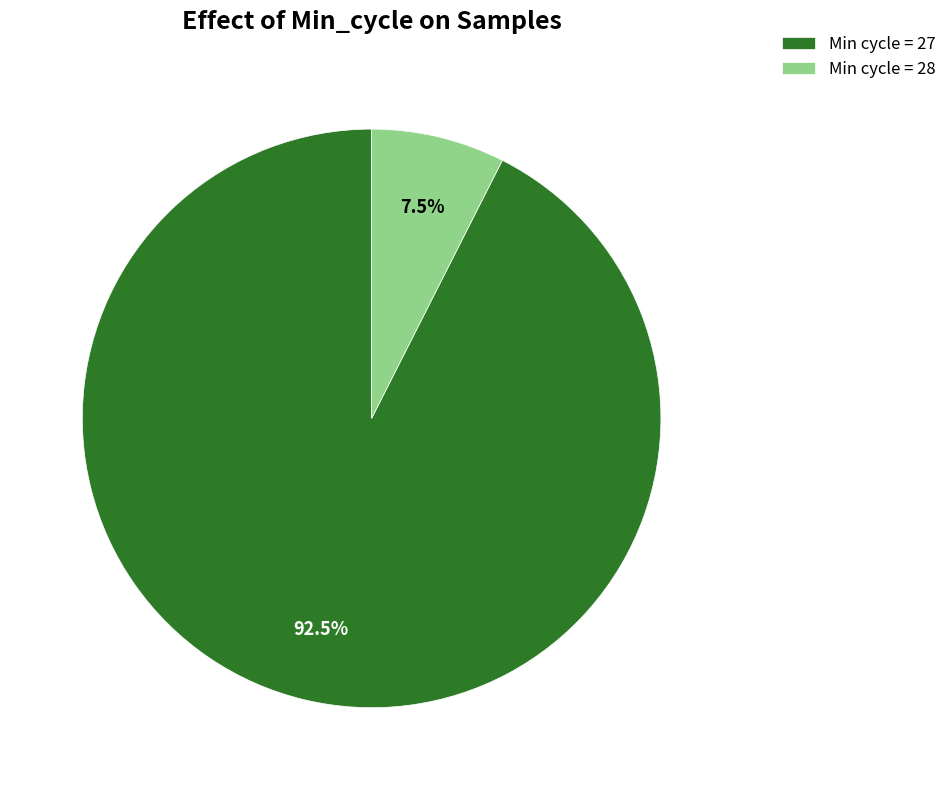

Which slice is the largest?

Min cycle = 27